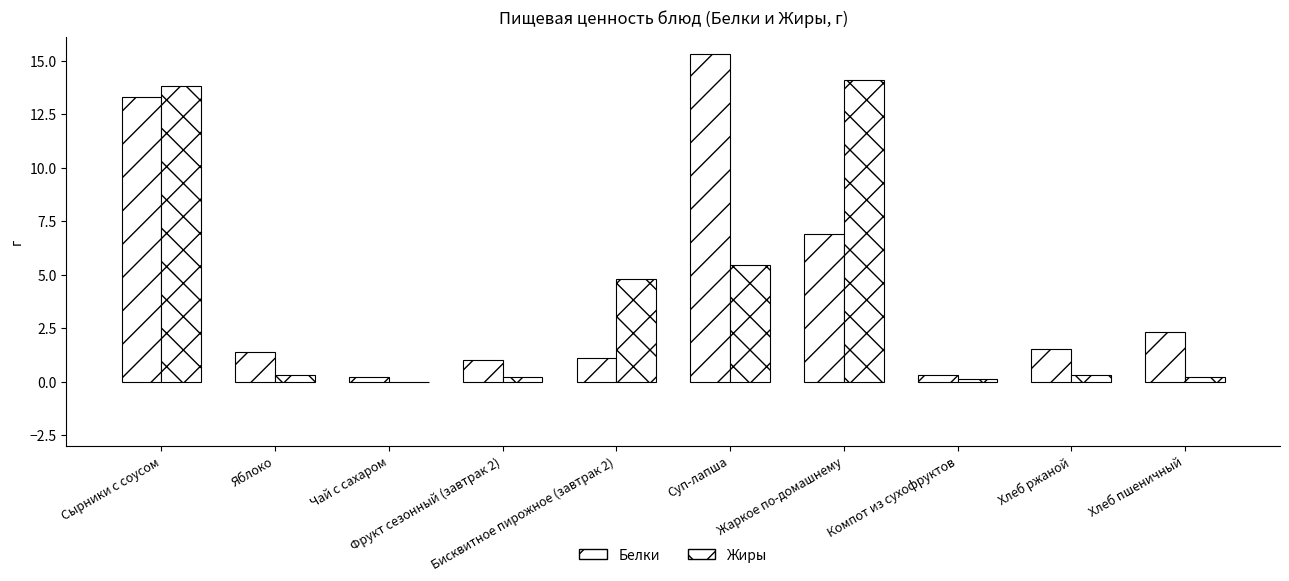

Which series has the largest total across all categories?

Белки